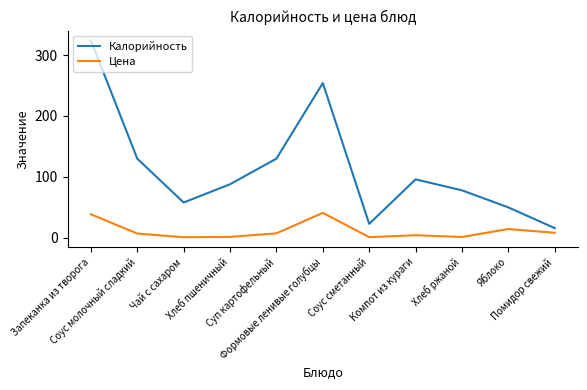

Between Соус молочный сладкий and Помидор свежий, which series saw the biggest shift?

Калорийность